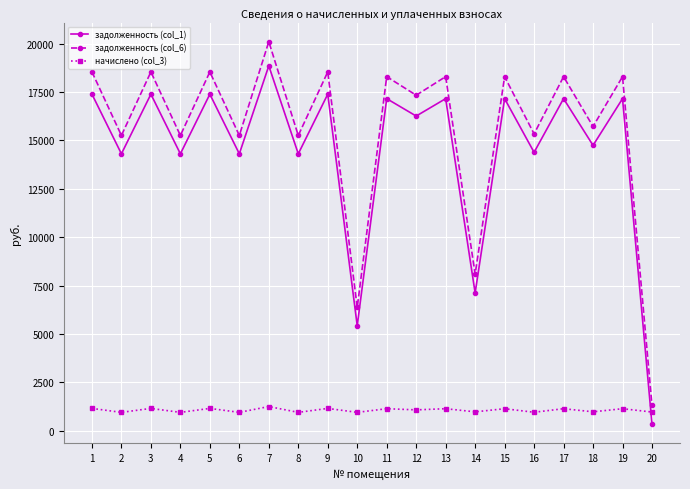

True or false: начислено (col_3) has more than 1 points higher than both neighbors.

True